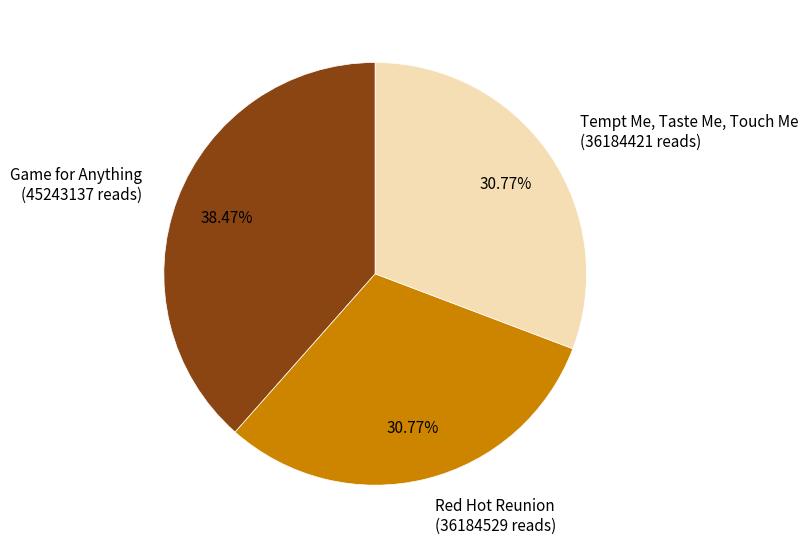

What is the total percentage of Game for Anything and Red Hot Reunion?

69.2%